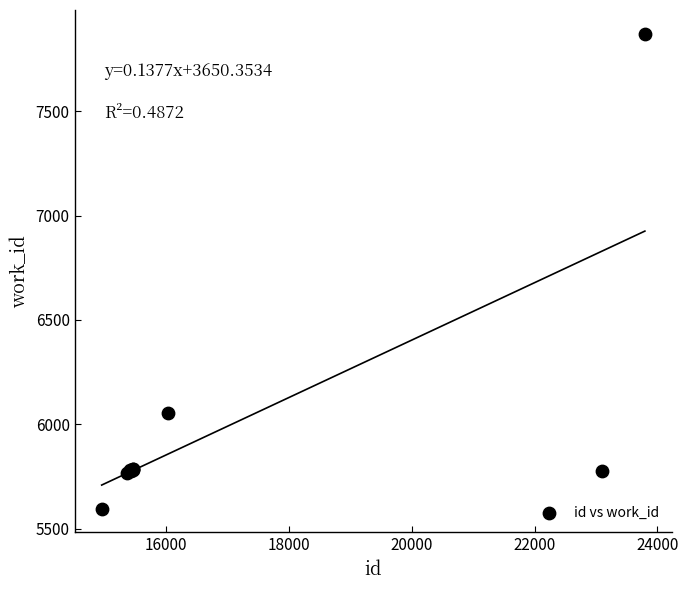

What Y value in the scatter plot is closest to 6733?

6053